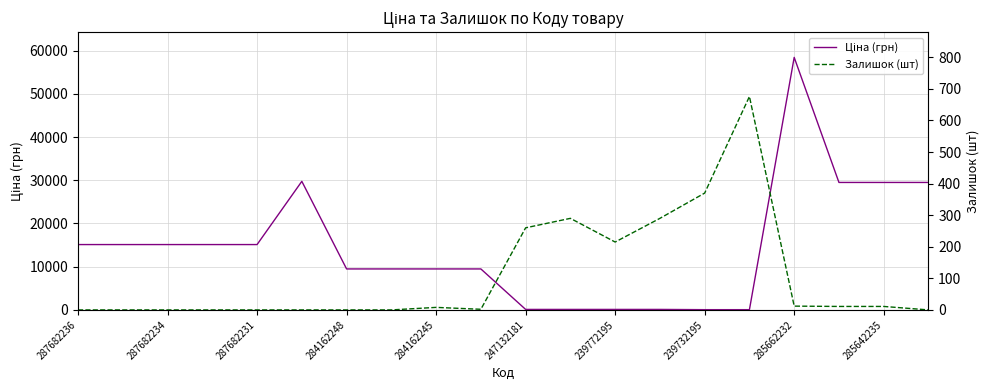

What is the value of the Ціна (грн) point at the 5th from the left?

15120.0